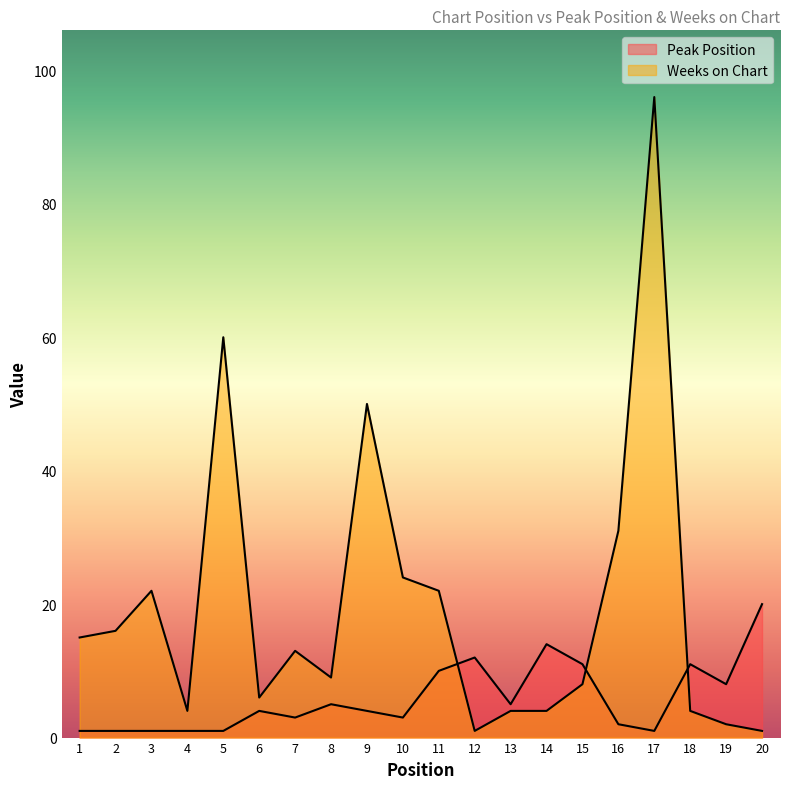

Reading left to right, extract all data points from this chart.

Peak Position: 1	1	1	1	1	4	3	5	4	3	10	12	5	14	11	2	1	11	8	20
Weeks on Chart: 15	16	22	4	60	6	13	9	50	24	22	1	4	4	8	31	96	4	2	1